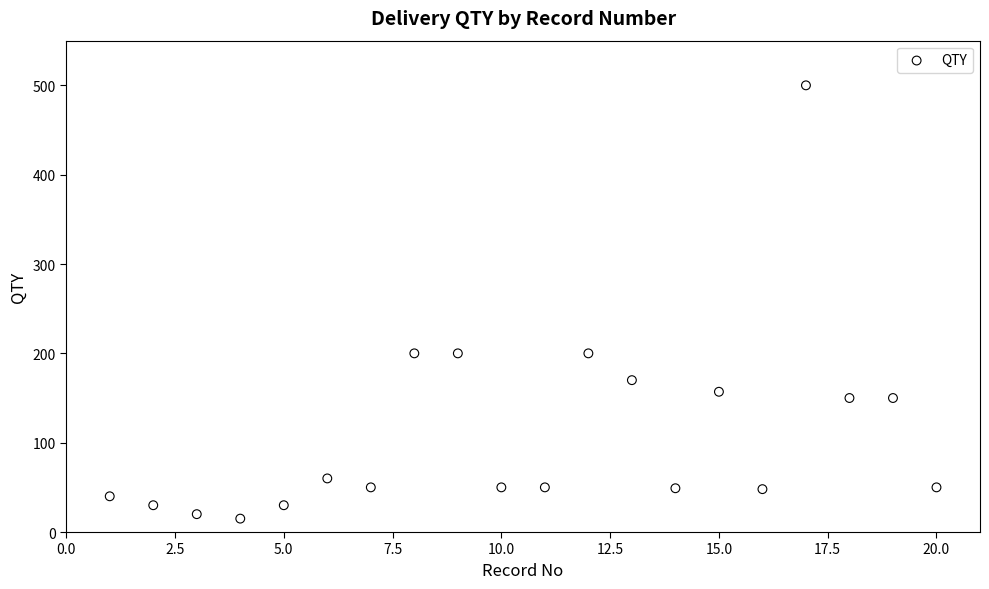

What is the range of X values (max minus min)?

19